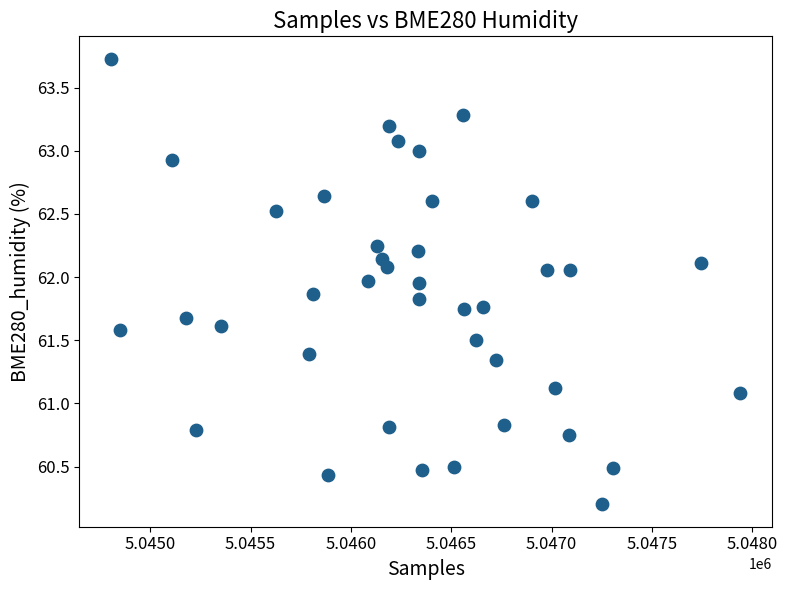

What is the range of X values (max minus min)?

3138.0